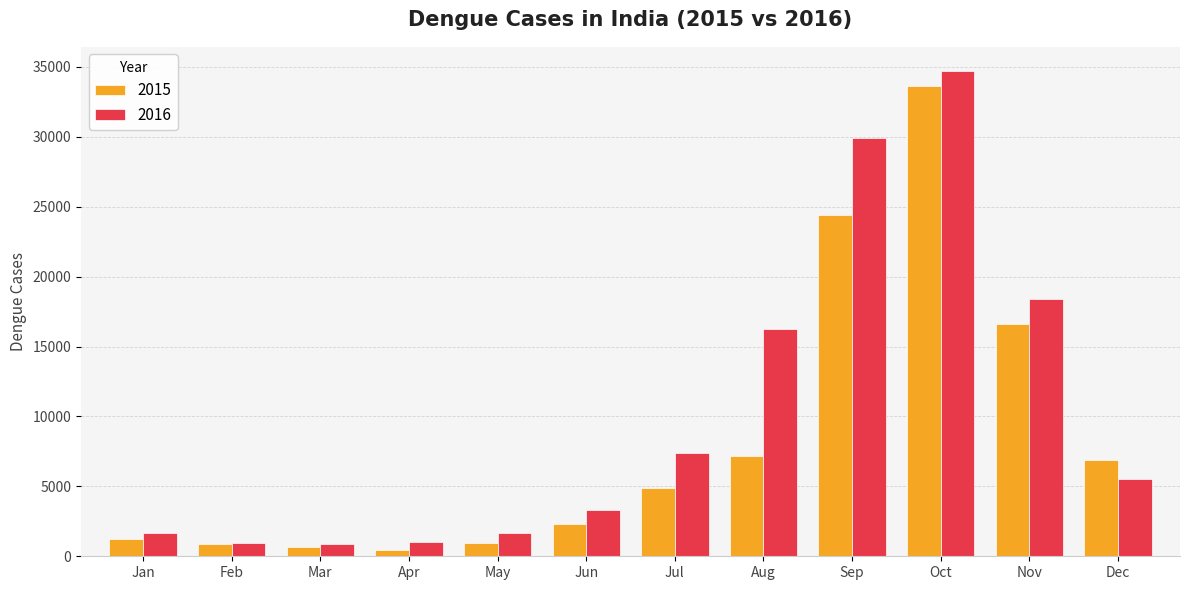

At which category is the sum across all series the highest?

Oct